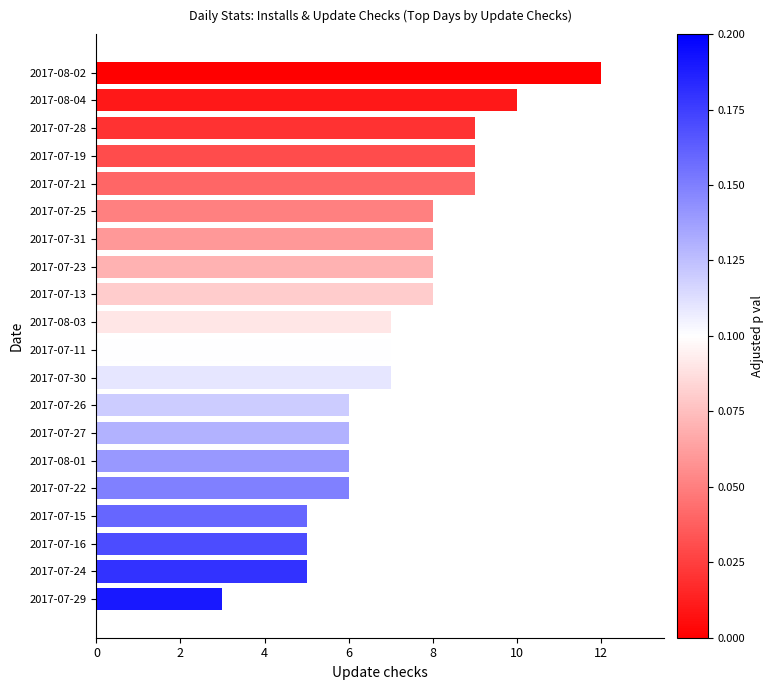

What position from the top is 2017-08-03?

10